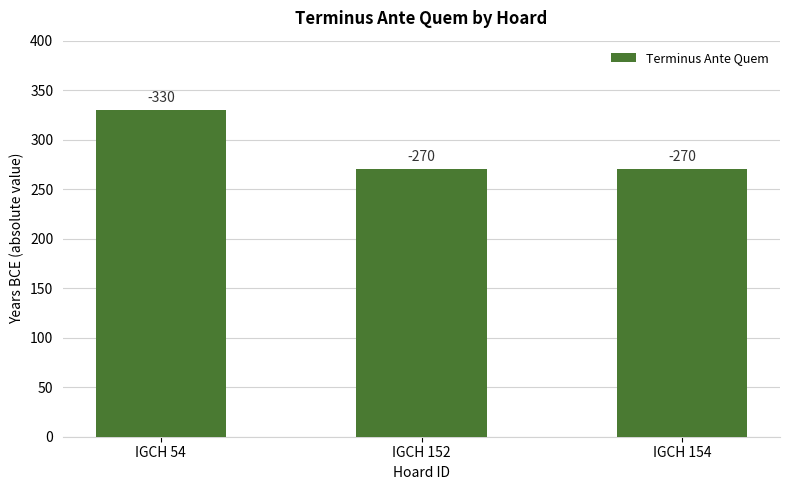

Reading right to left, extract all data points from this chart.

270	270	330